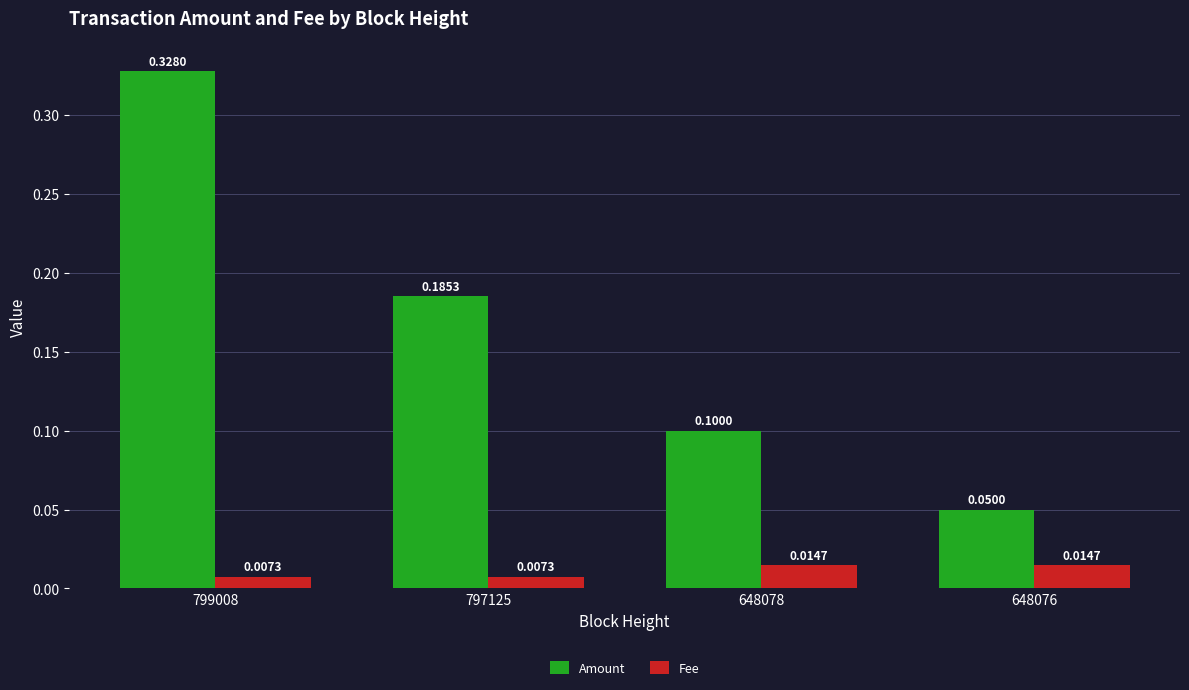

Rank the series at 648076 from lowest to highest value.

Fee, Amount